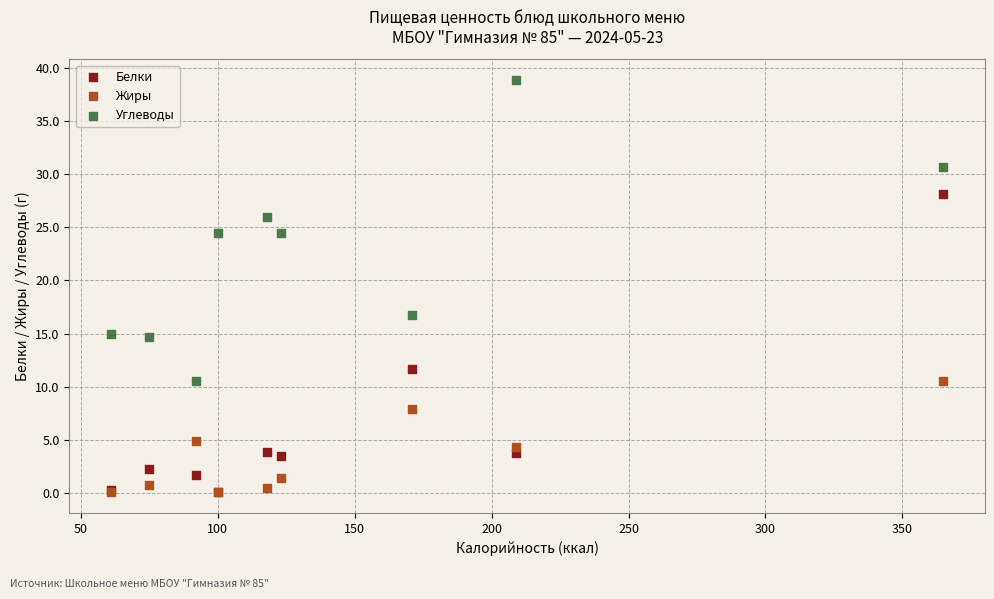

Across all series, what Y value is closest to 19?

16.7